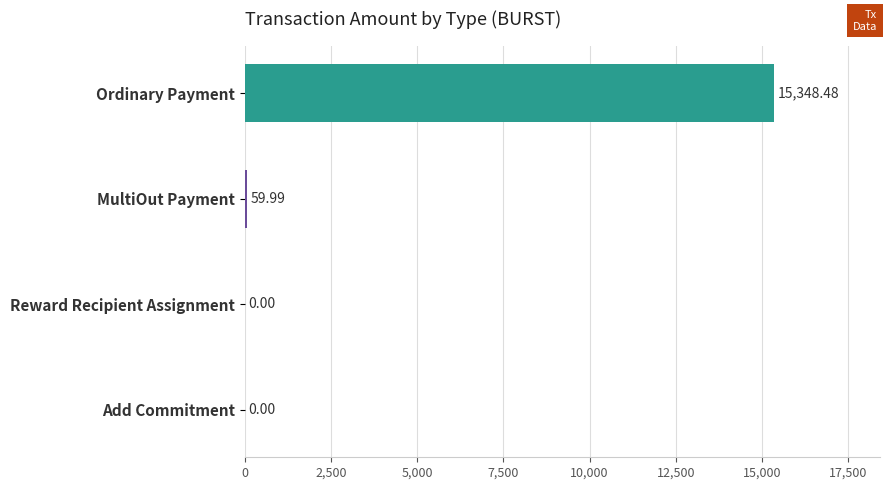

Which category has the highest value across all series?

Ordinary Payment